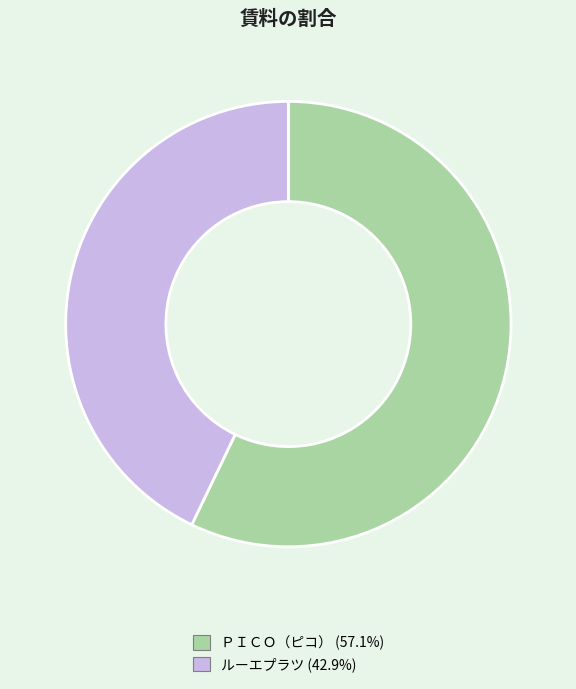

What is the largest slice in the pie chart?

ＰＩＣＯ（ピコ）